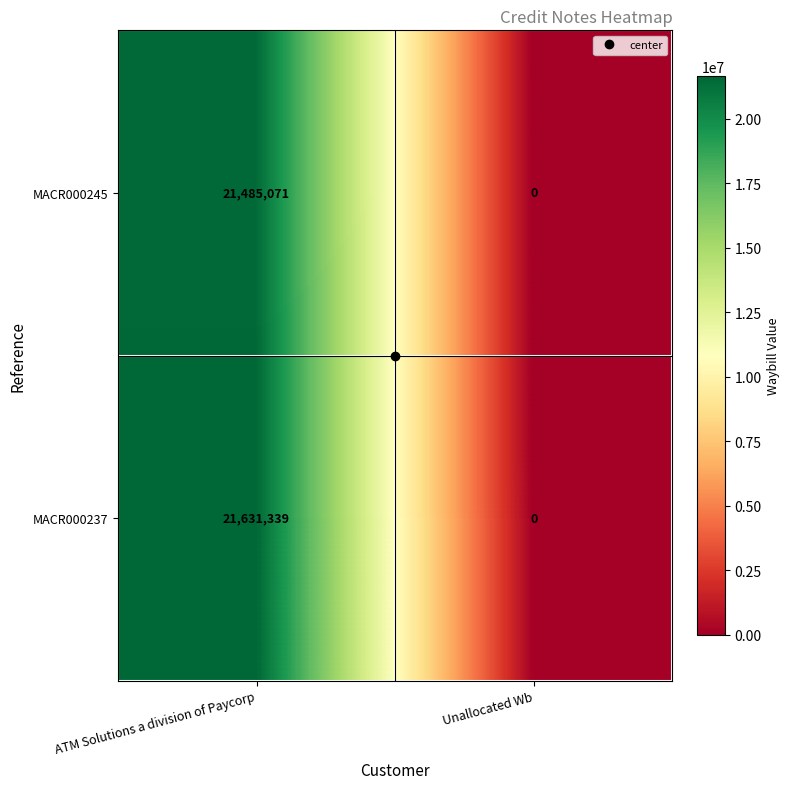

What is the difference between the maximum and minimum values in the MACR000237 series?

21631339